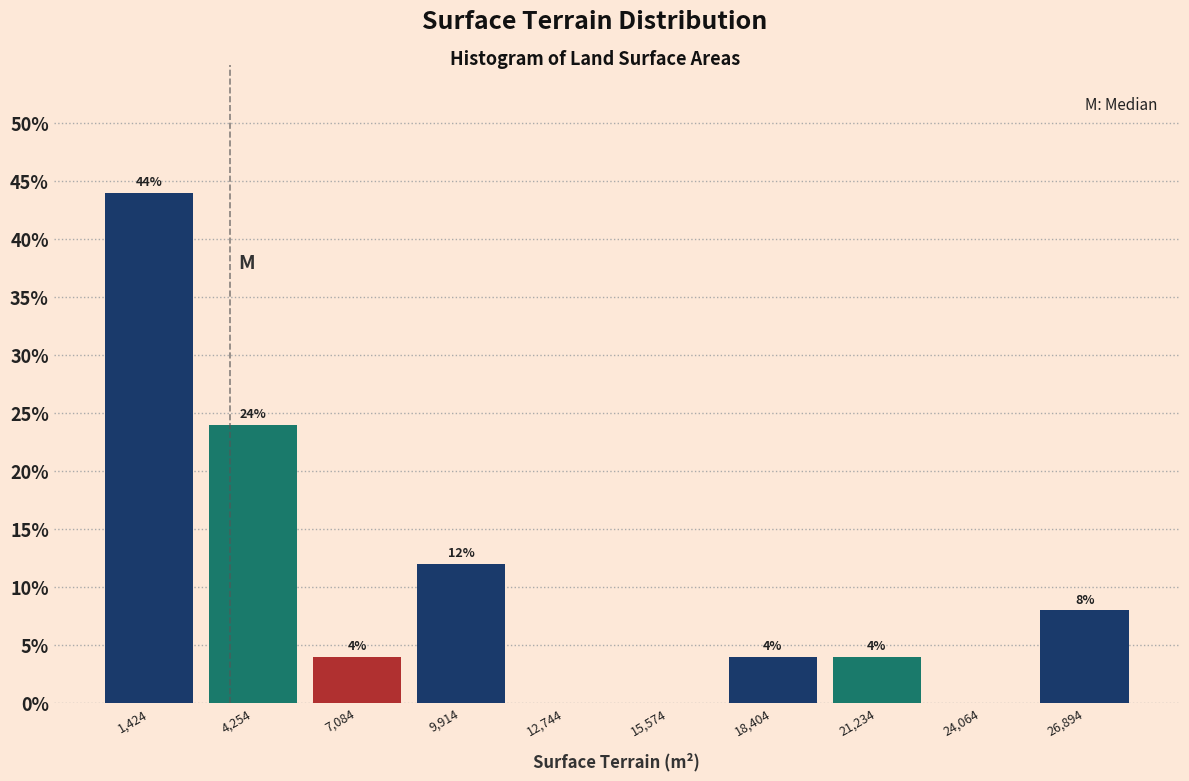

Which range on the x-axis has the tallest bar?

0 to 3000